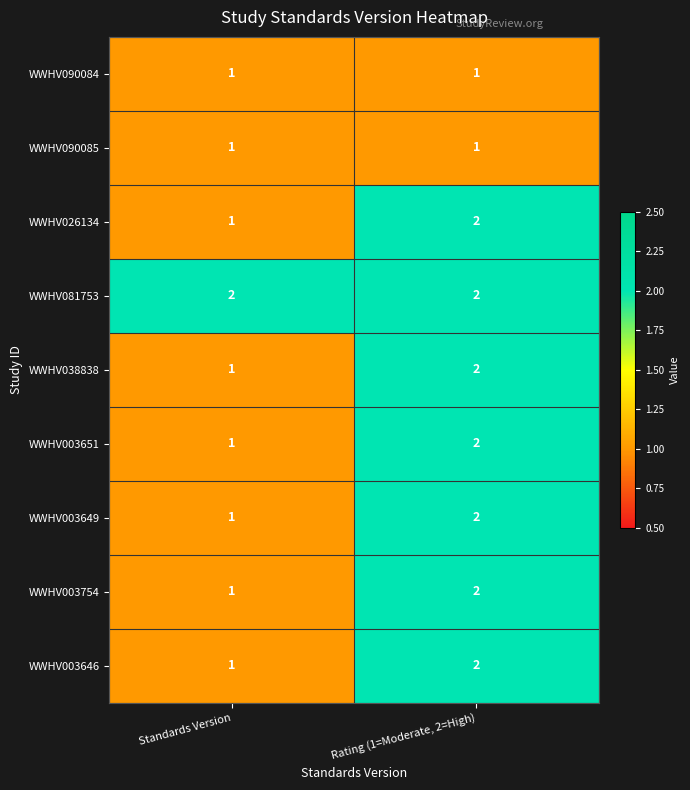

Which category has the lowest value in the WWHV003646 series?

Standards Version